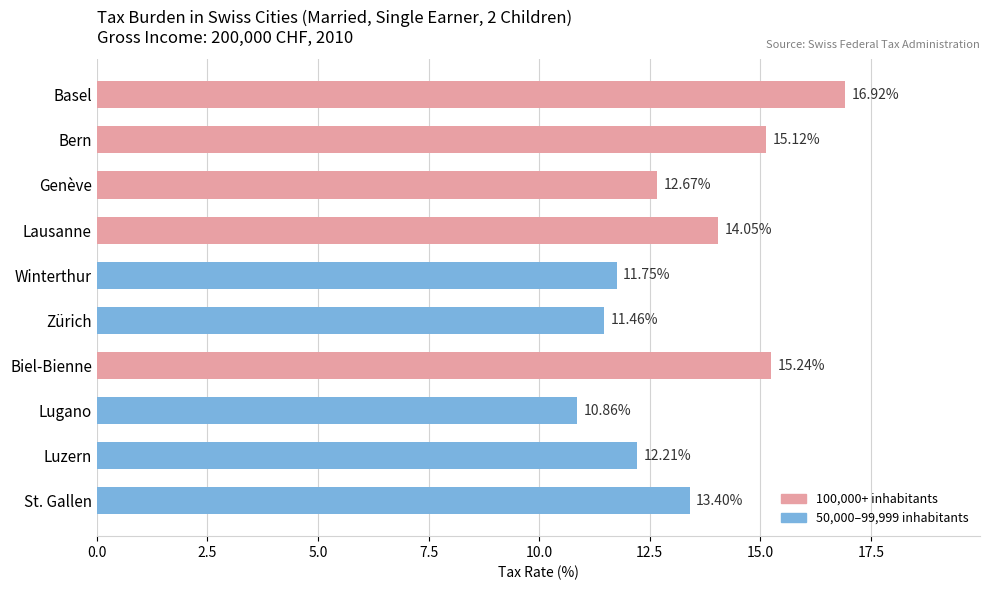

What is the minimum value shown in the chart?

10.9